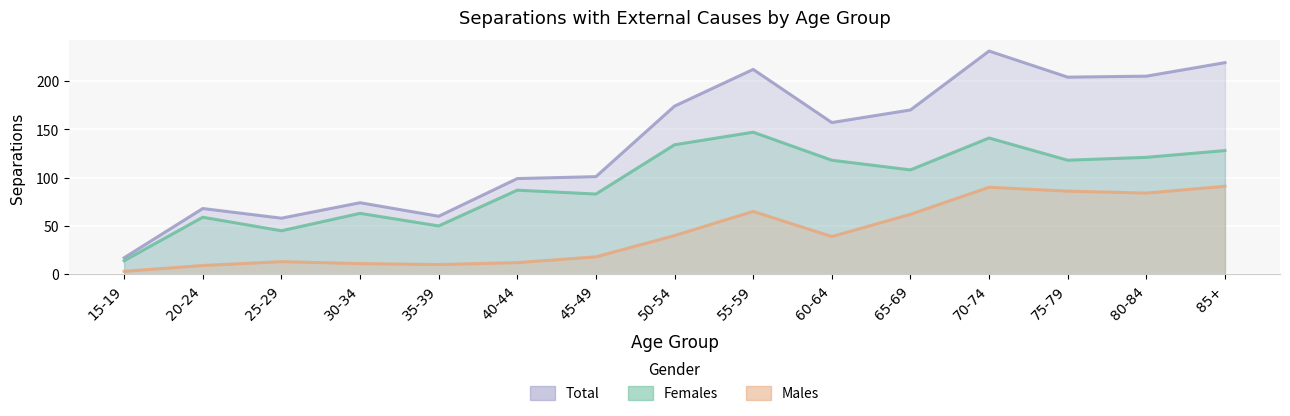

Reading left to right, transcribe all the data shown in this chart.

Total: 15-19=17	20-24=68	25-29=58	30-34=74	35-39=60	40-44=99	45-49=101	50-54=174	55-59=212	60-64=157	65-69=170	70-74=231	75-79=204	80-84=205	85+=219
Females: 15-19=14	20-24=59	25-29=45	30-34=63	35-39=50	40-44=87	45-49=83	50-54=134	55-59=147	60-64=118	65-69=108	70-74=141	75-79=118	80-84=121	85+=128
Males: 15-19=3	20-24=9	25-29=13	30-34=11	35-39=10	40-44=12	45-49=18	50-54=40	55-59=65	60-64=39	65-69=62	70-74=90	75-79=86	80-84=84	85+=91